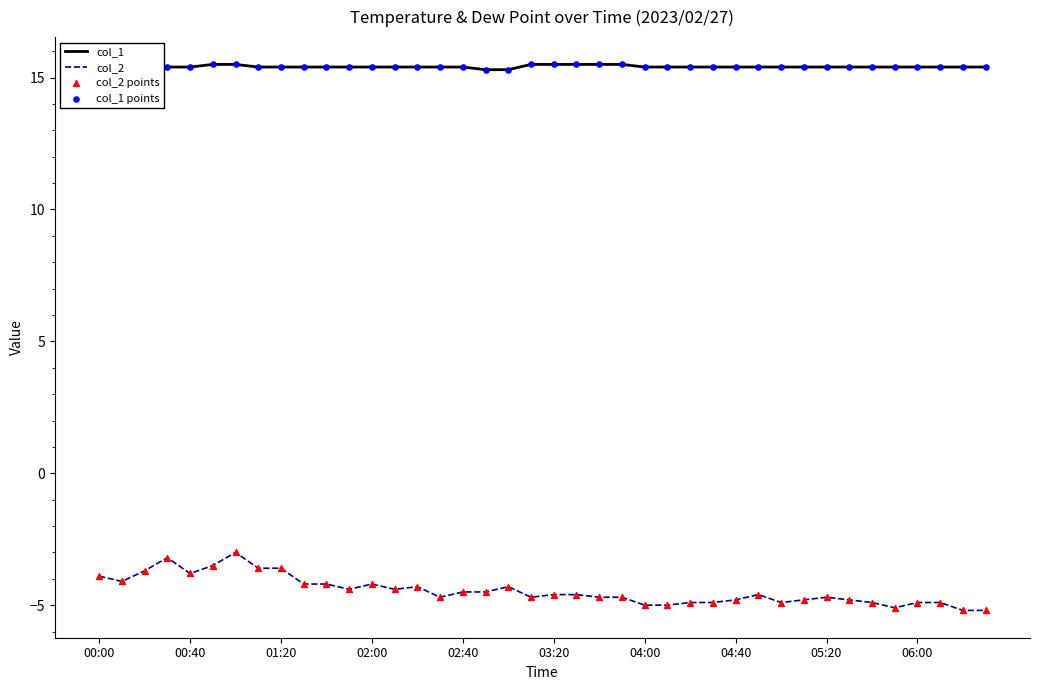

Which series has the largest total across all categories?

col_1